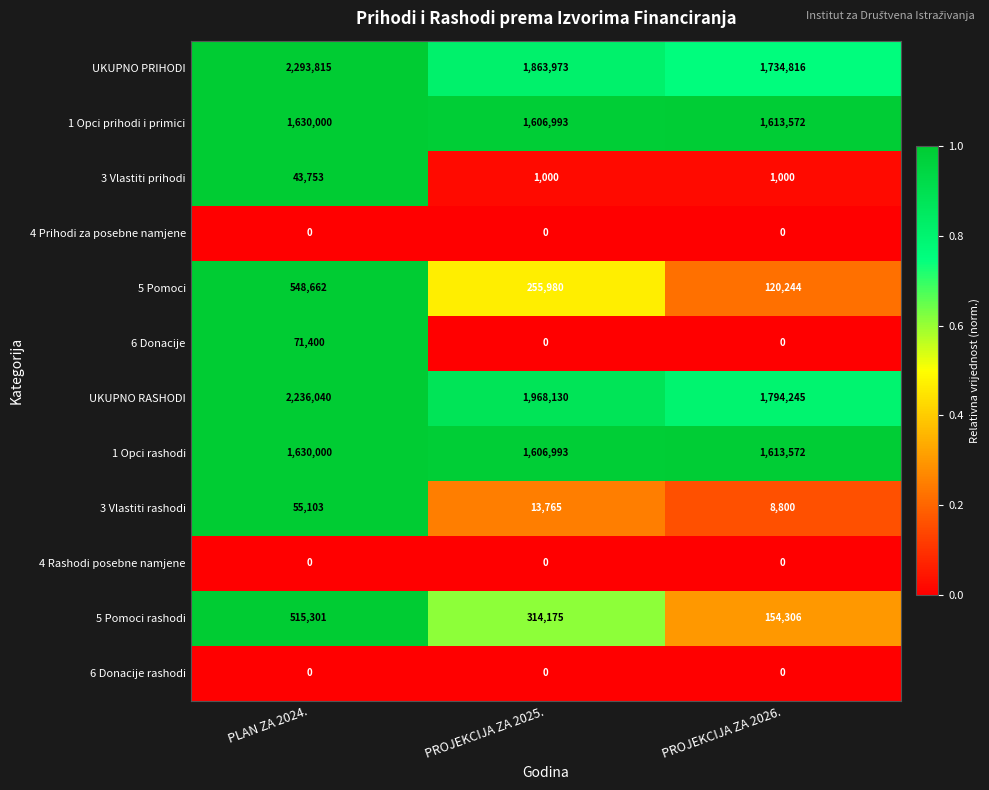

List the labels in order of 3 Vlastiti rashodi value, largest first.

PLAN ZA 2024., PROJEKCIJA ZA 2025., PROJEKCIJA ZA 2026.